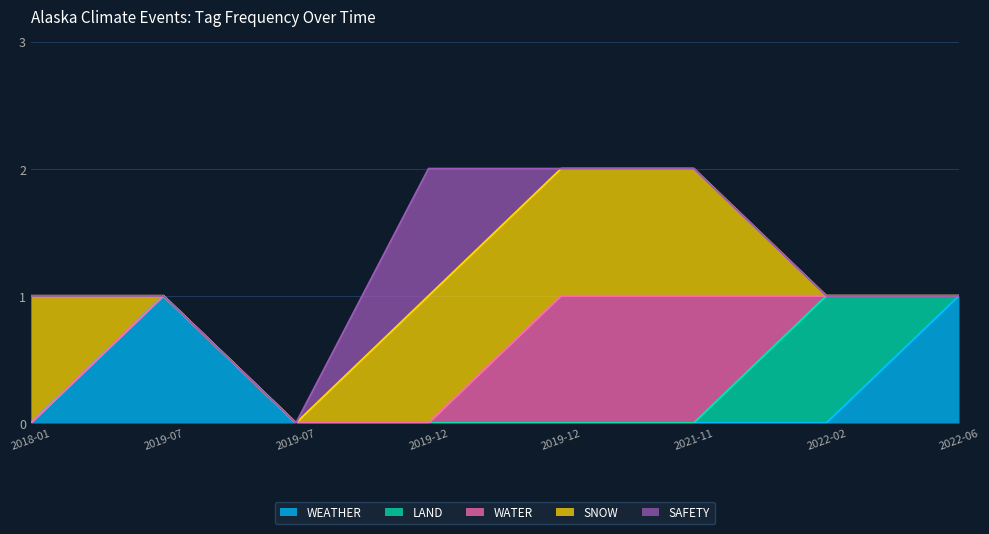

Does the chart display data point markers on the line(s)?

No